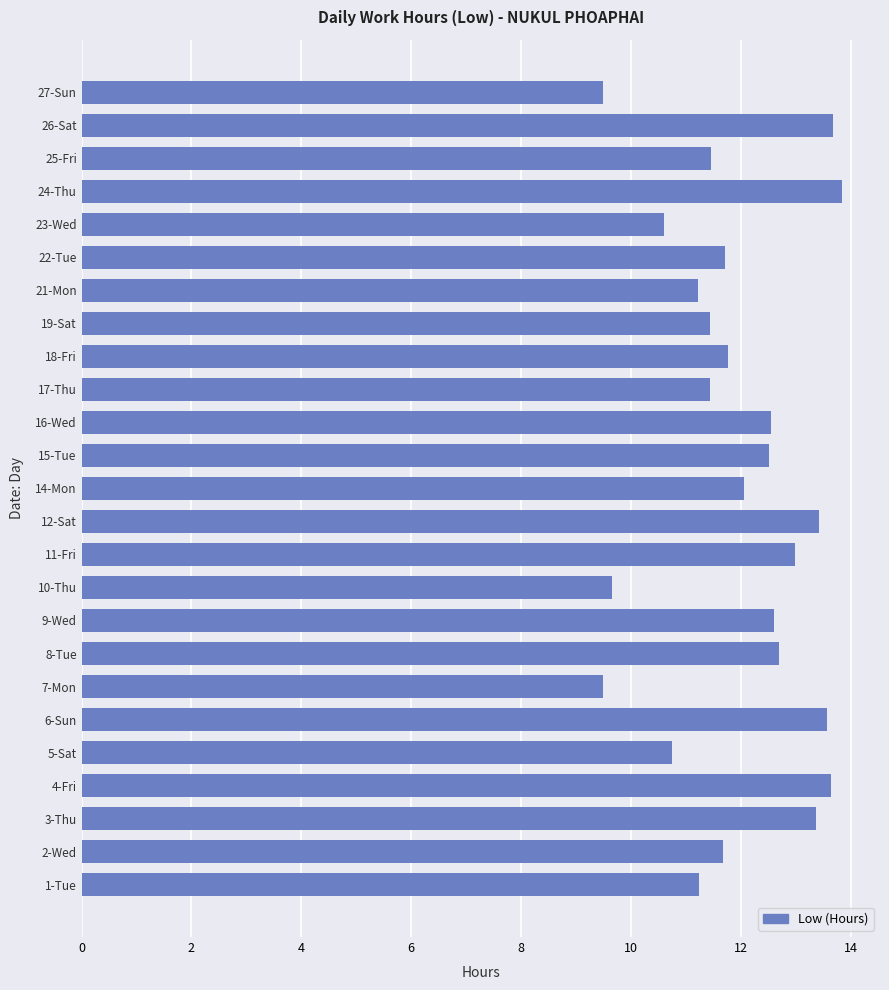

The chart shows a value of 12.5 at 15-Tue. True or false?

True